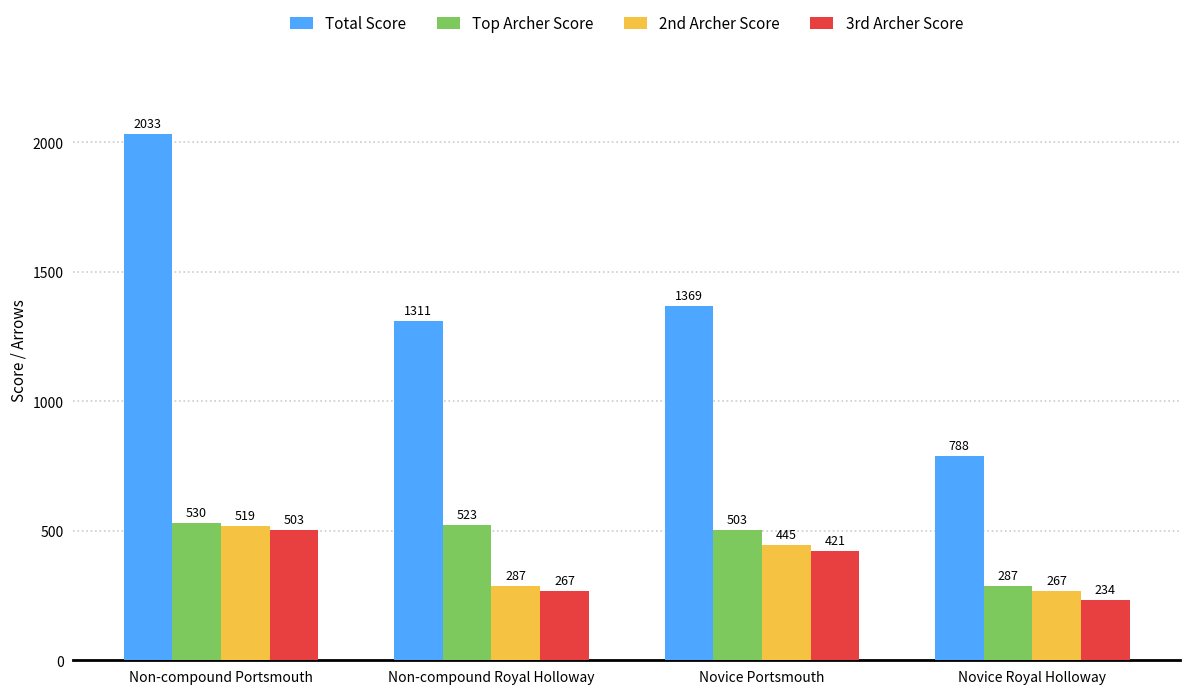

How many values in the Total Score series are below 1369?

2